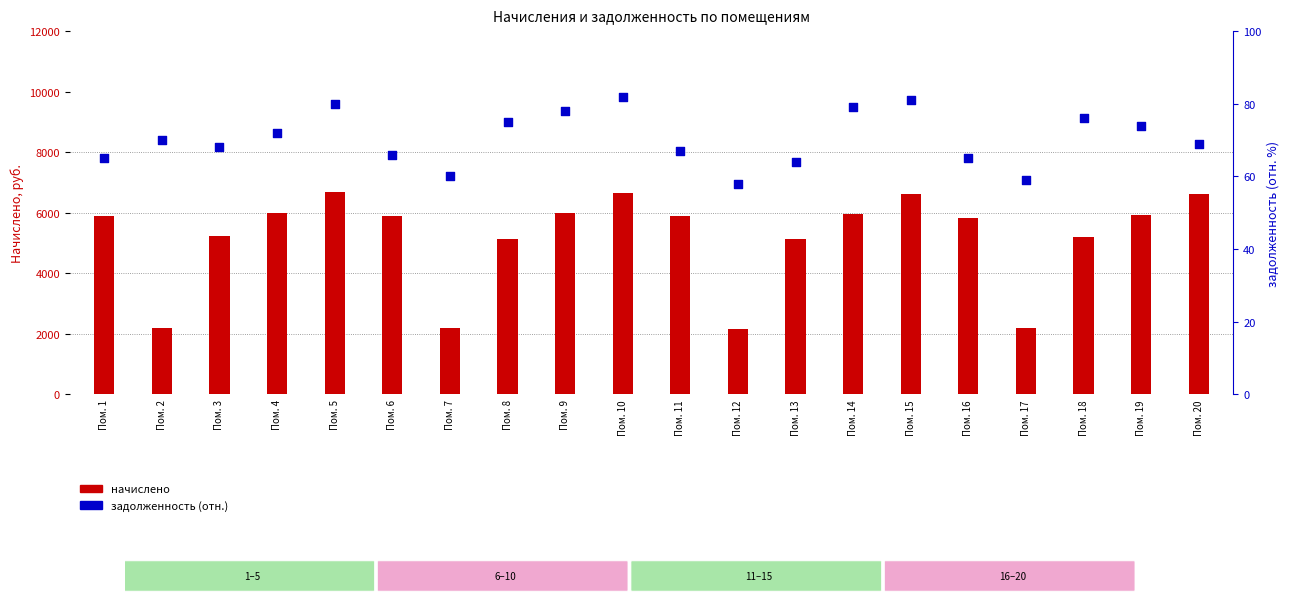

What are all the series names shown in the legend?

начислено, задолженность (отн.)